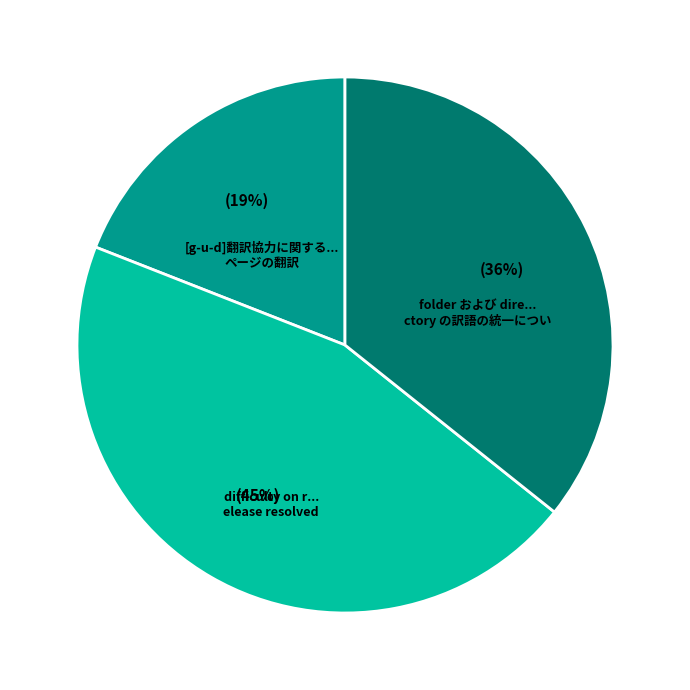

Count the number of slices in the pie.

3